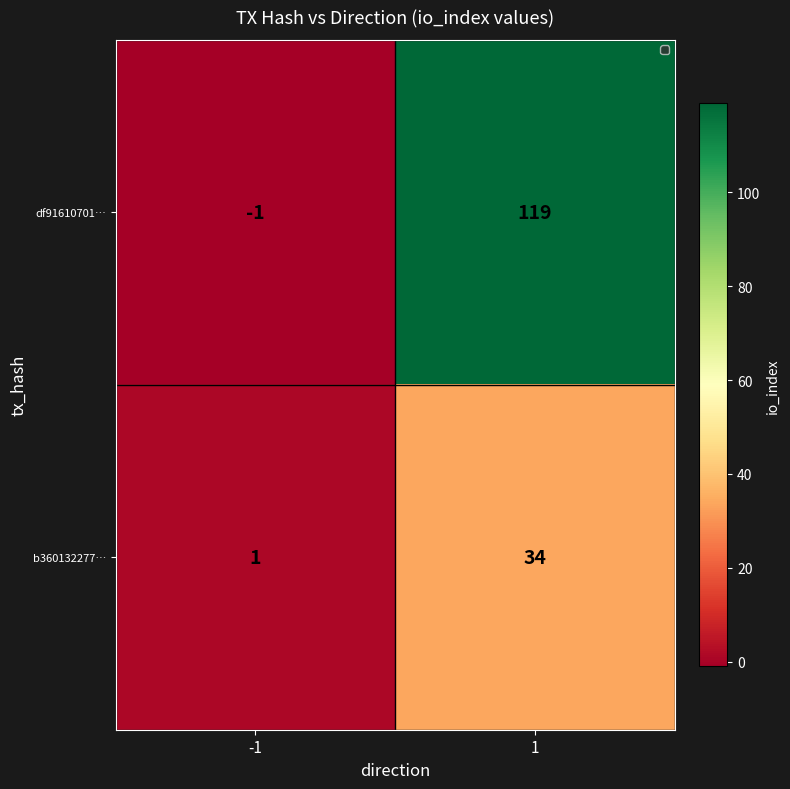

What is the minimum value shown in the chart?

-1